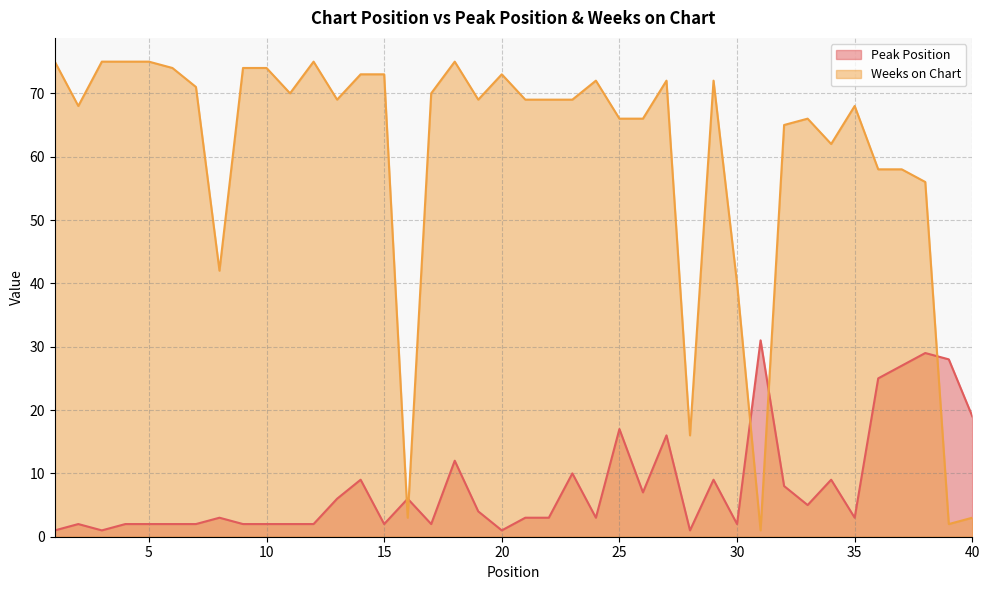

Where is Peak Position nearest to the value 16?

27